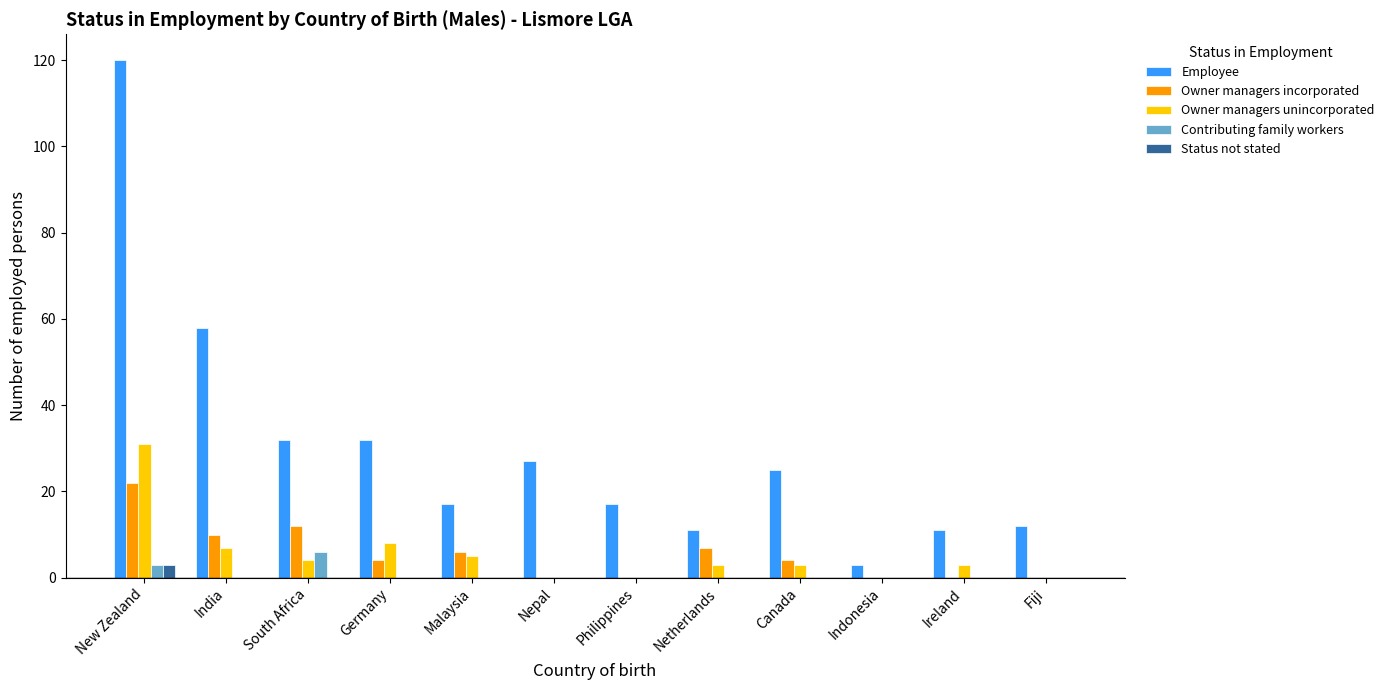

True or false: Owner managers incorporated has a value of 11 at Netherlands.

False